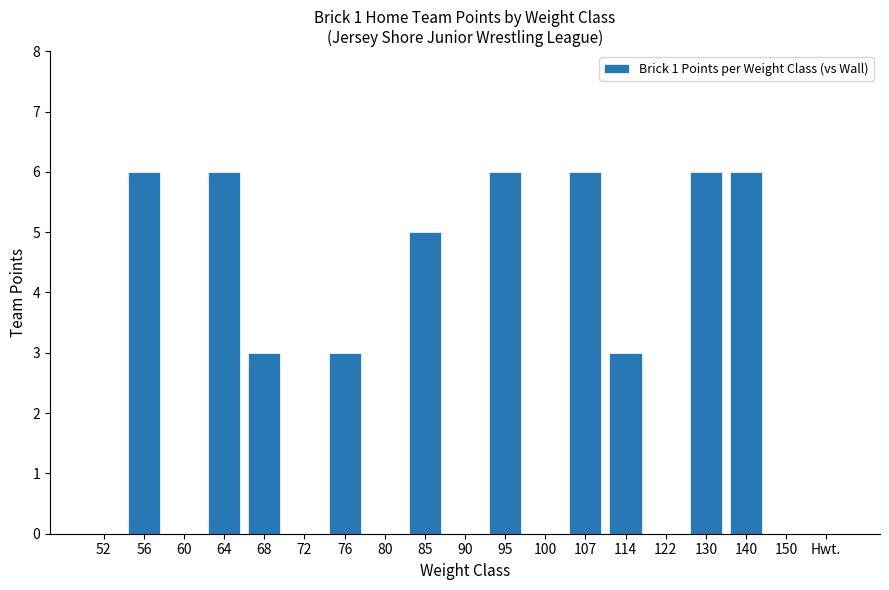

How many values are between 0 and 6?

19